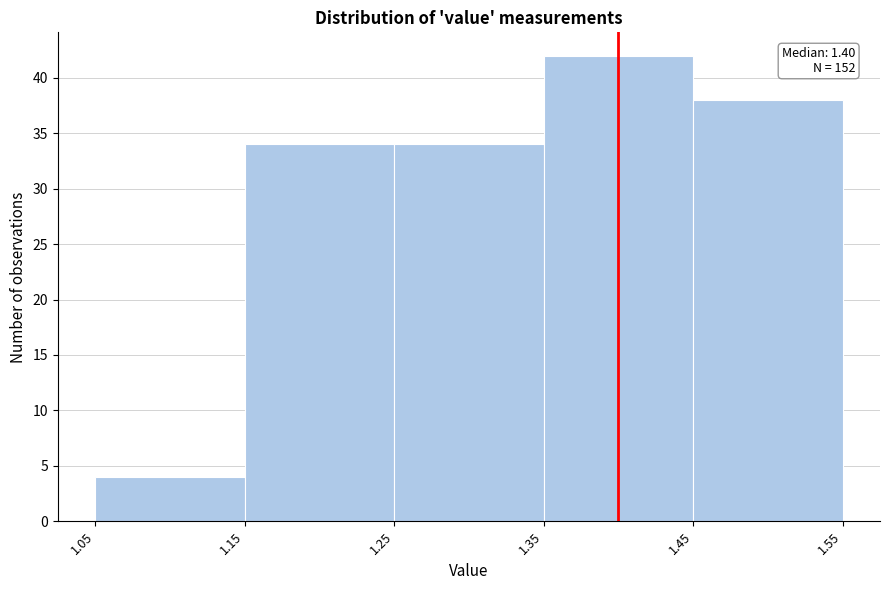

Which range on the x-axis has the tallest bar?

1.35 to 1.45